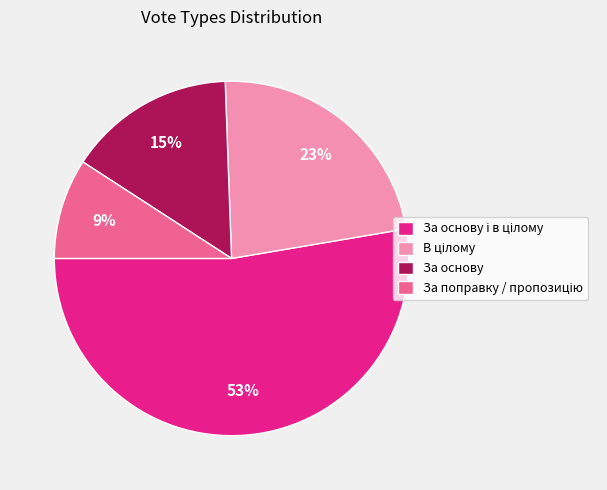

Count the number of slices in the pie.

4